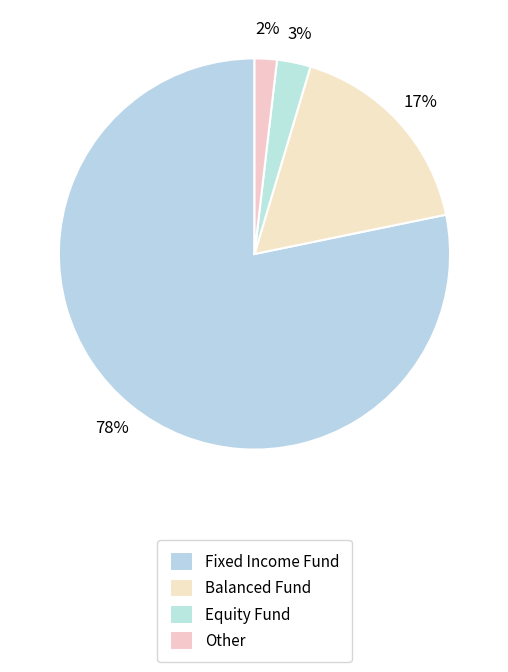

How many slices are in this pie chart?

4